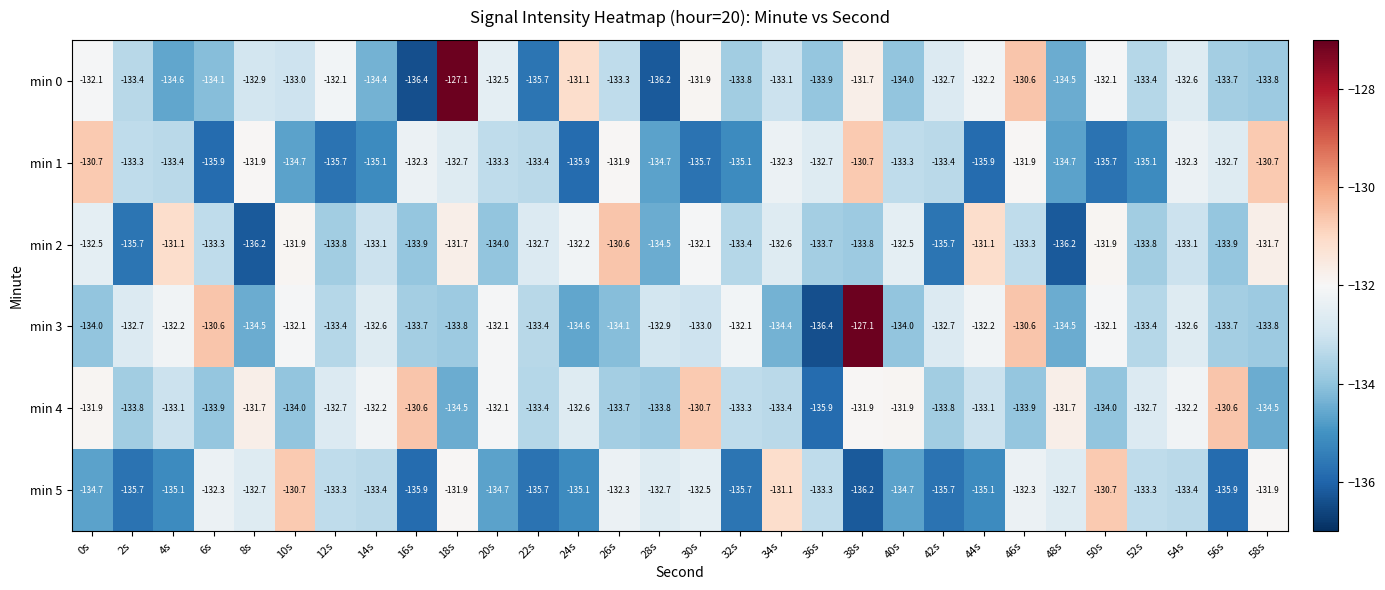

Where is min 0 nearest to the value -131?

24s